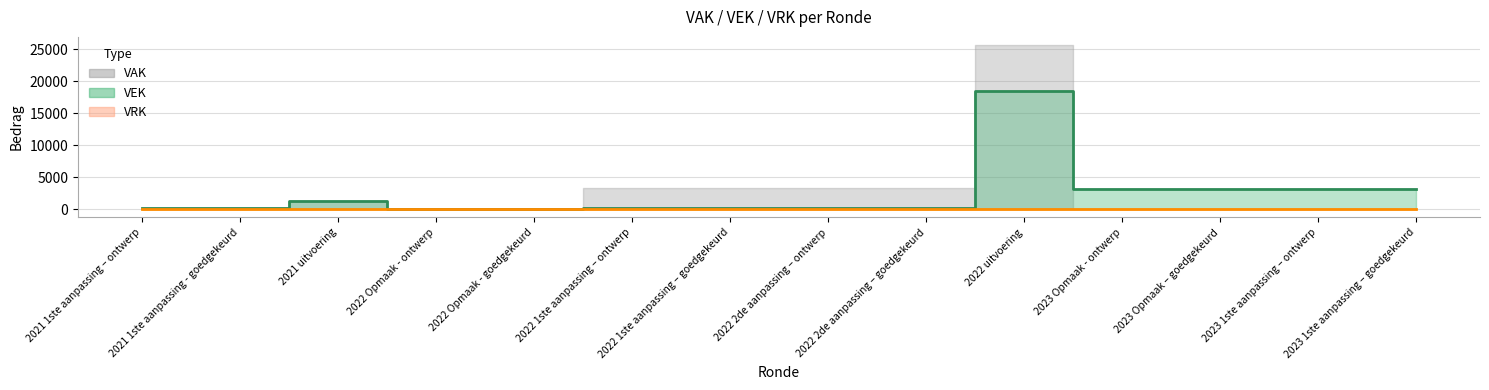

What is the sum of all VEK (line) values?

33302